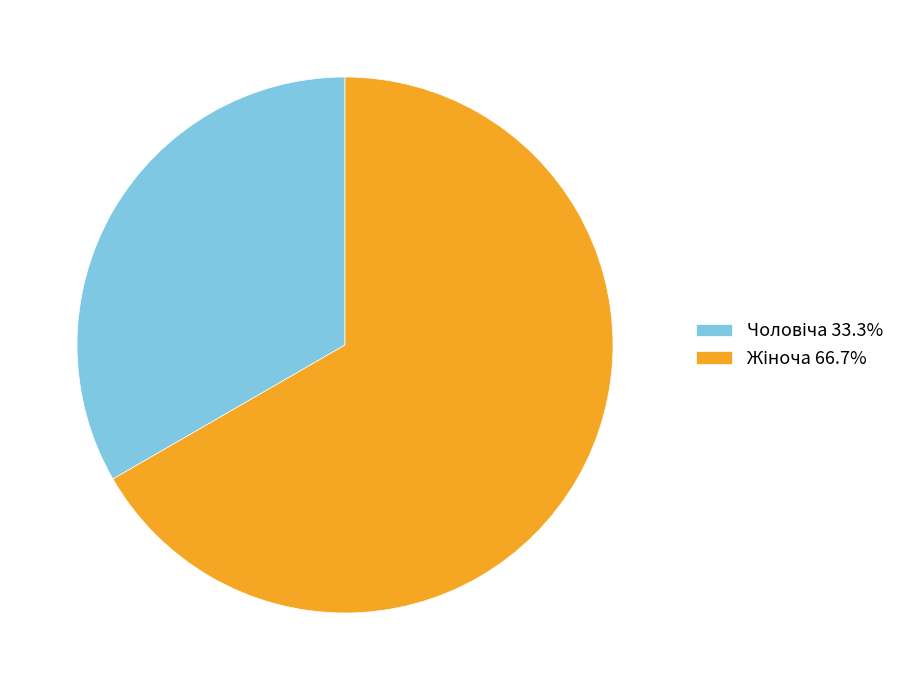

Count the number of slices in the pie.

2